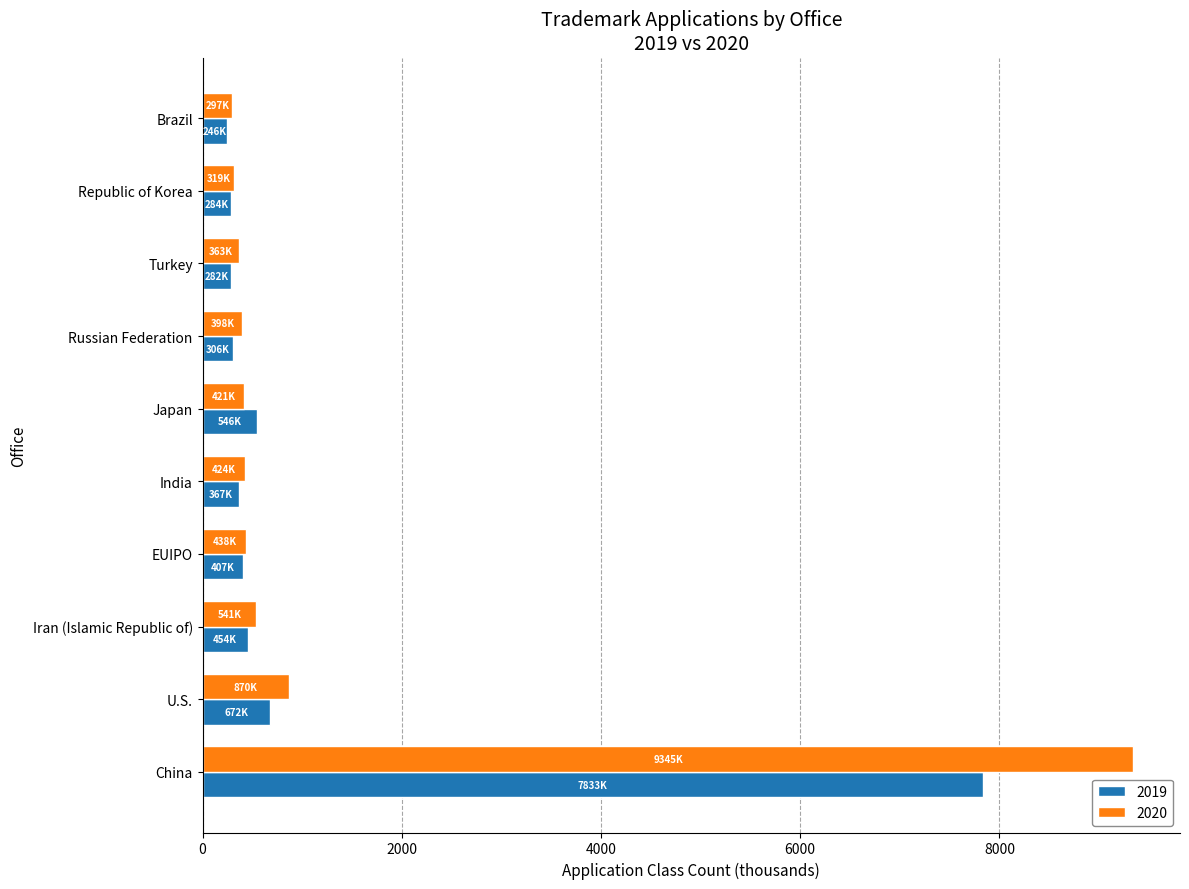

Between Iran (Islamic Republic of) and Republic of Korea, which series saw the biggest shift?

2020